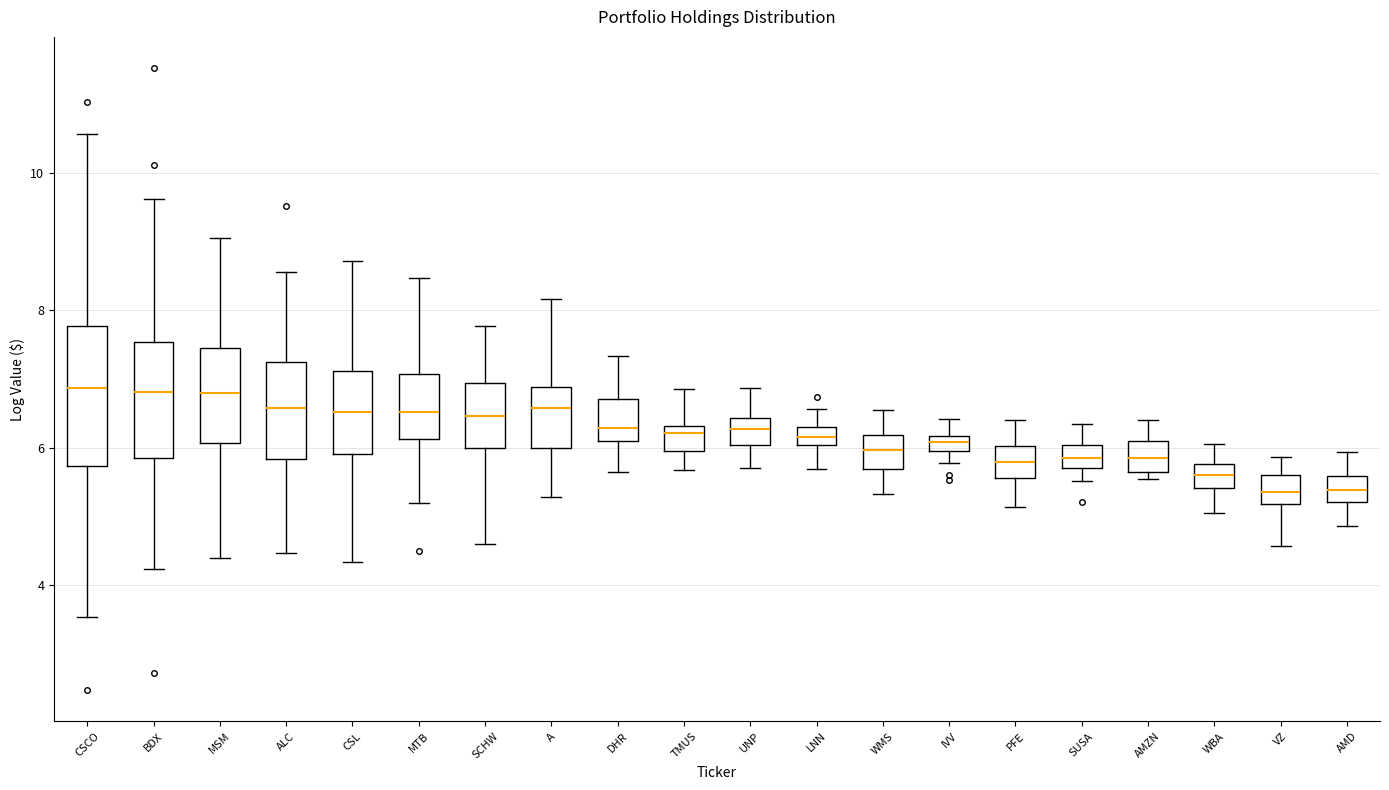

Where is the lower edge of the box for UNP on the y-axis? The values are not printed on the chart, so give them approximately, as read against the axis.

6.0